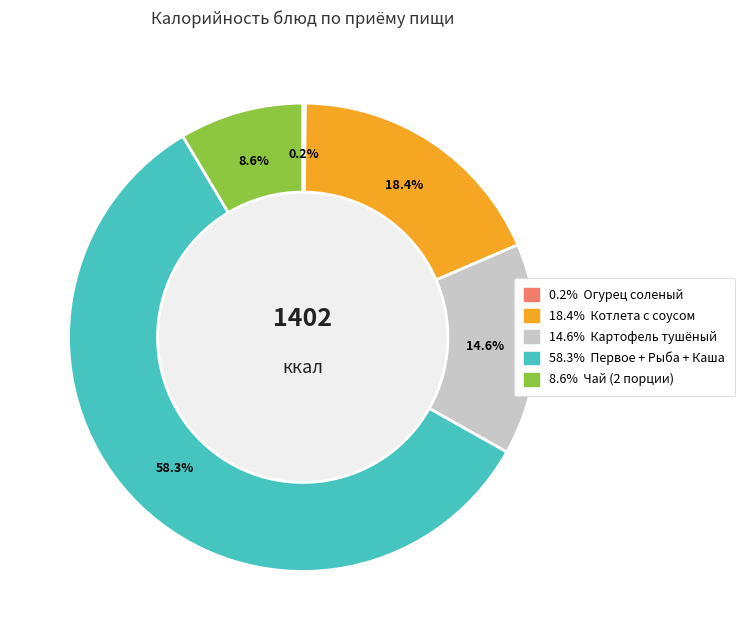

Does any single category account for the majority?

Yes